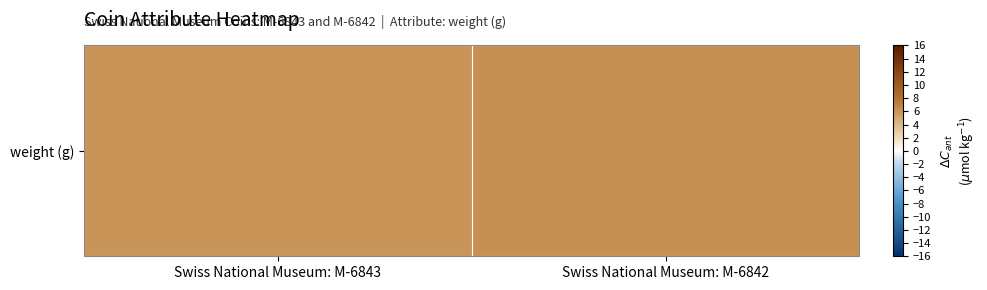

At which label is the value closest to 6?

Swiss National Museum: M-6843